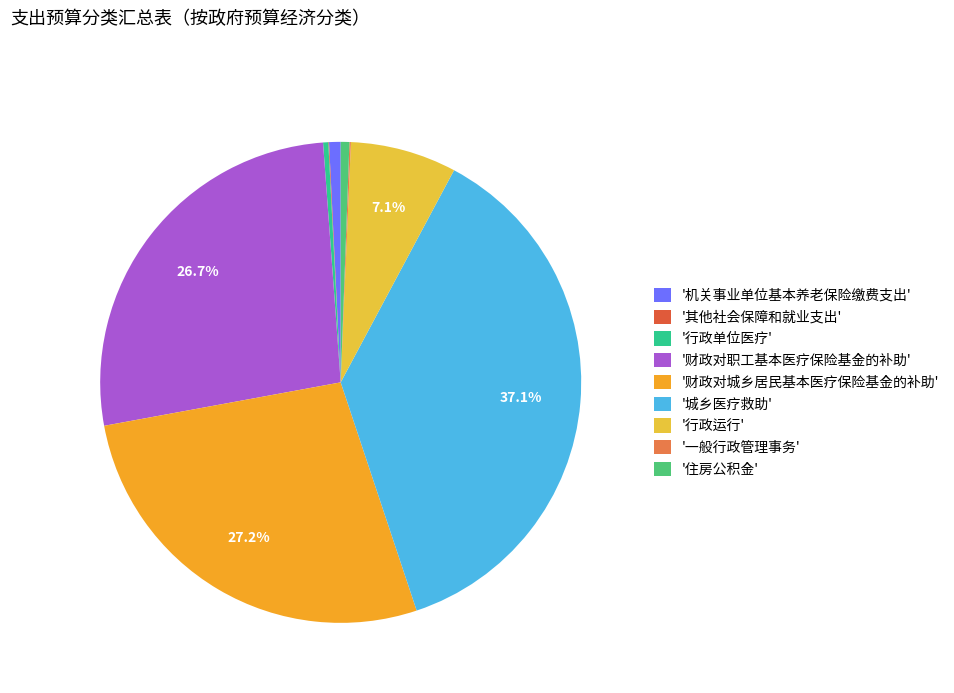

Count the number of slices in the pie.

9